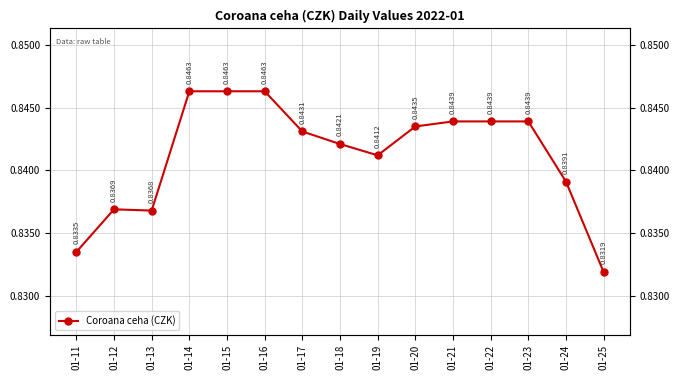

How many points are lower than both their immediate neighbors (excluding endpoints)?

2